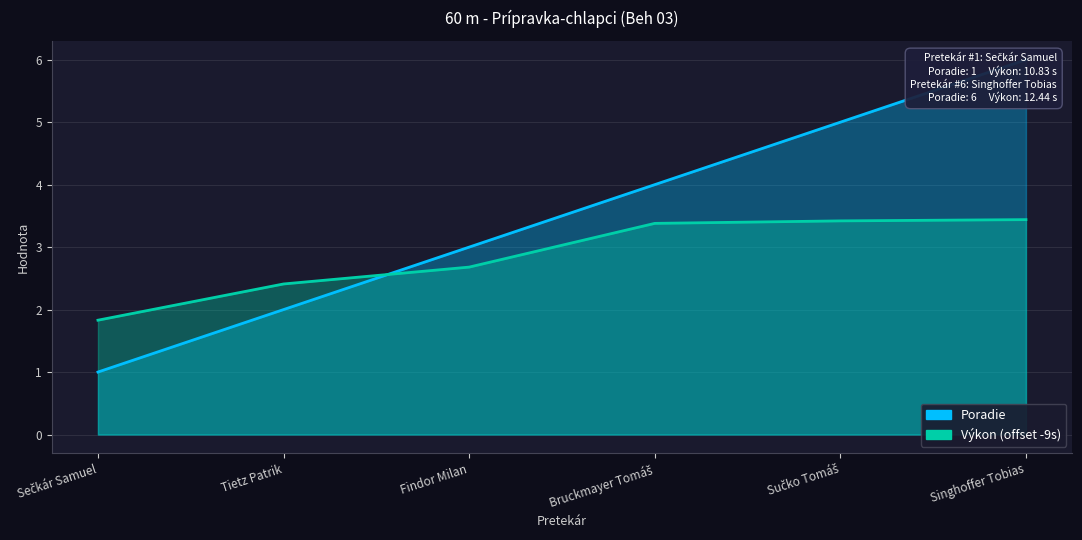

Between Sučko Tomáš and Tietz Patrik, which is larger?

Sučko Tomáš